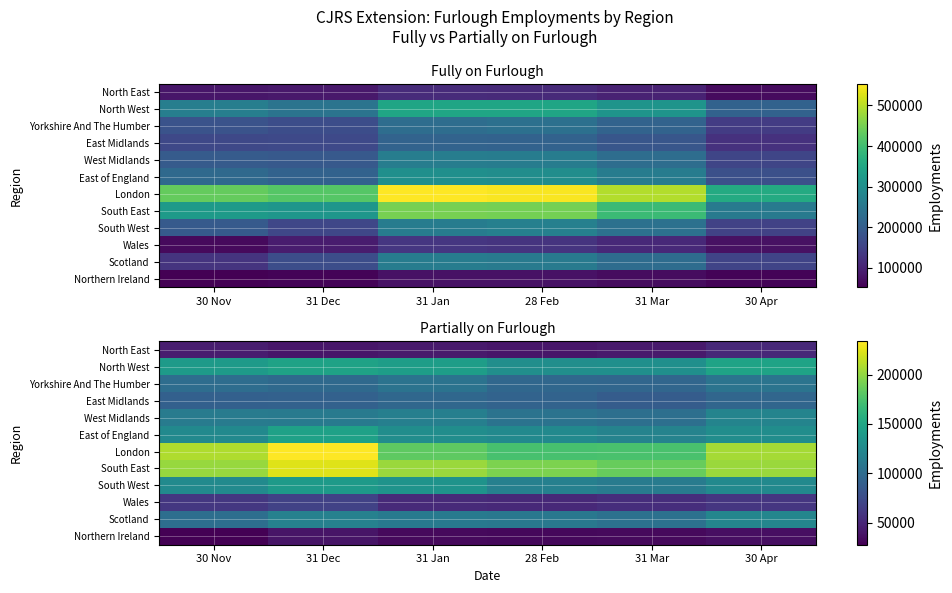

Where does the London series first go above 205800?

30 Nov